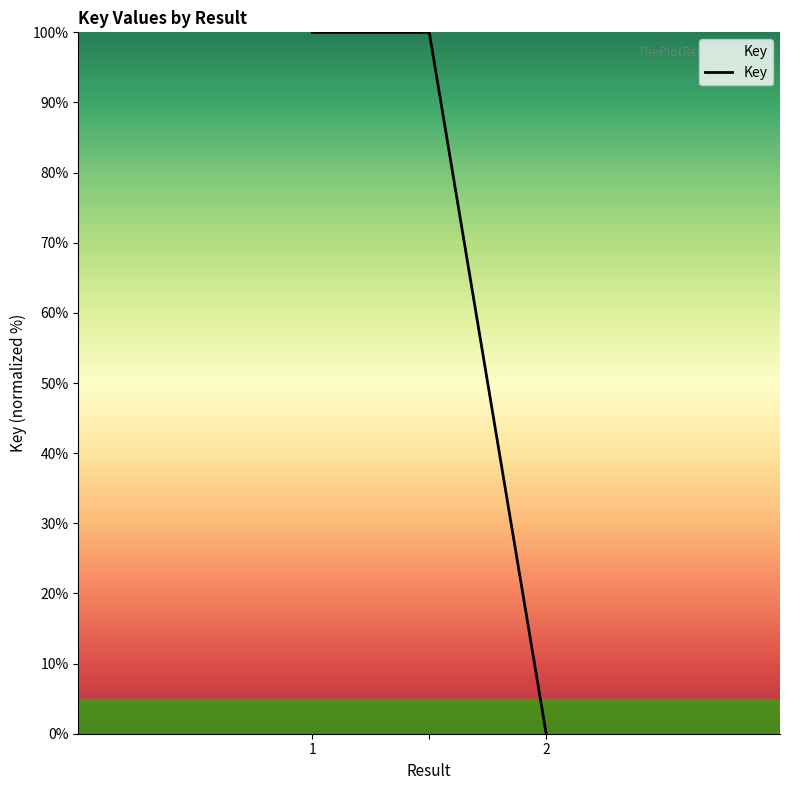

What is the difference between the maximum and minimum values?

100